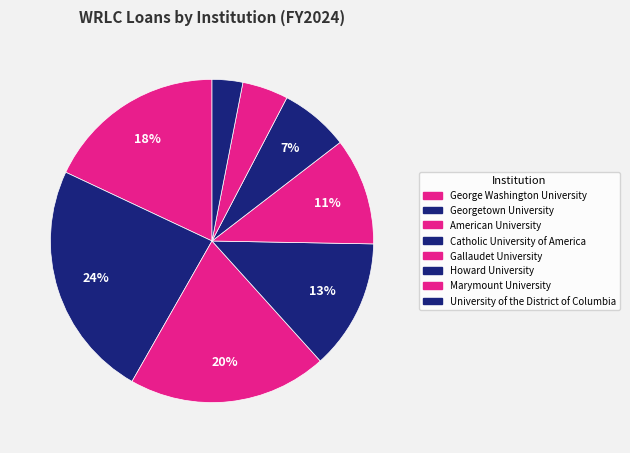

Approximately how many times larger is the value at Catholic University of America compared to Gallaudet University?

1.2